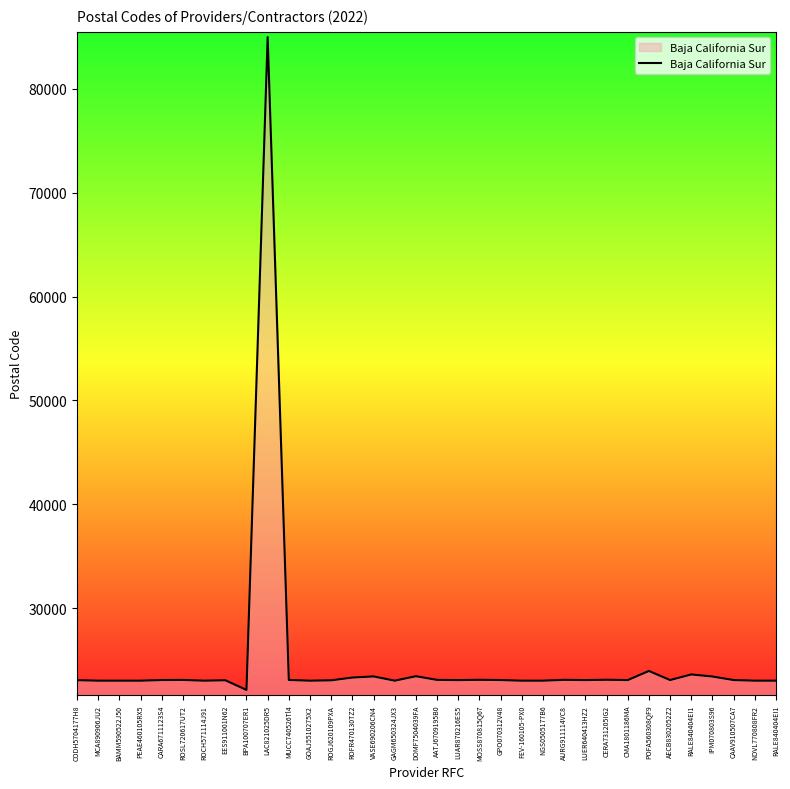

Is it true that the value at AURG911114VC8 is 32652?

False